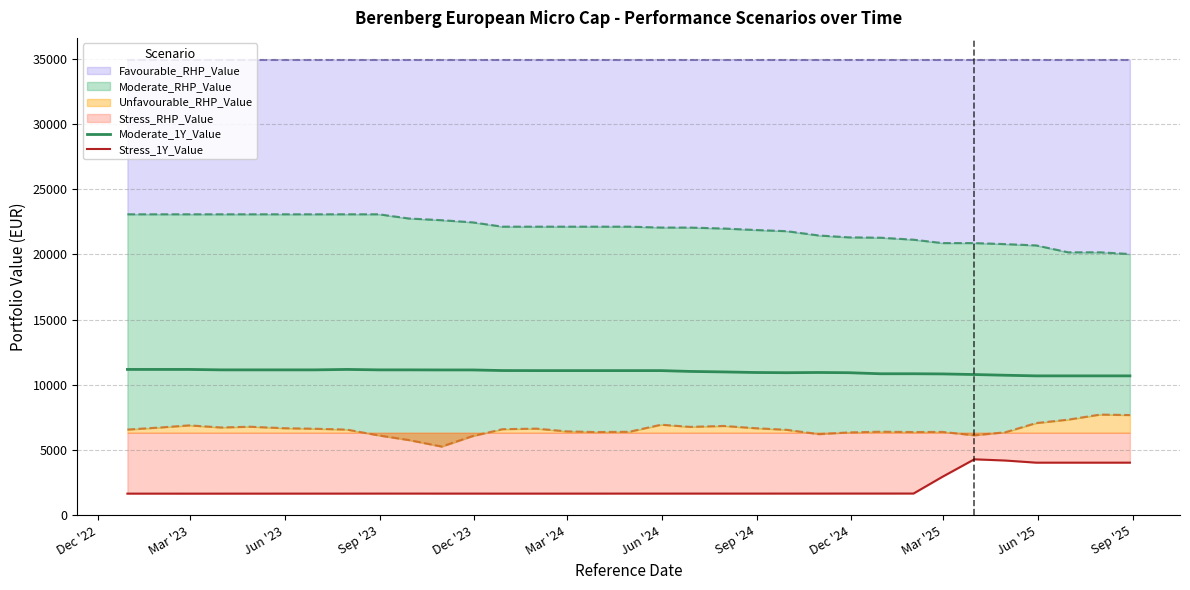

What is the value of the Moderate_1Y_Value point at the 8th from the left?

11175.3